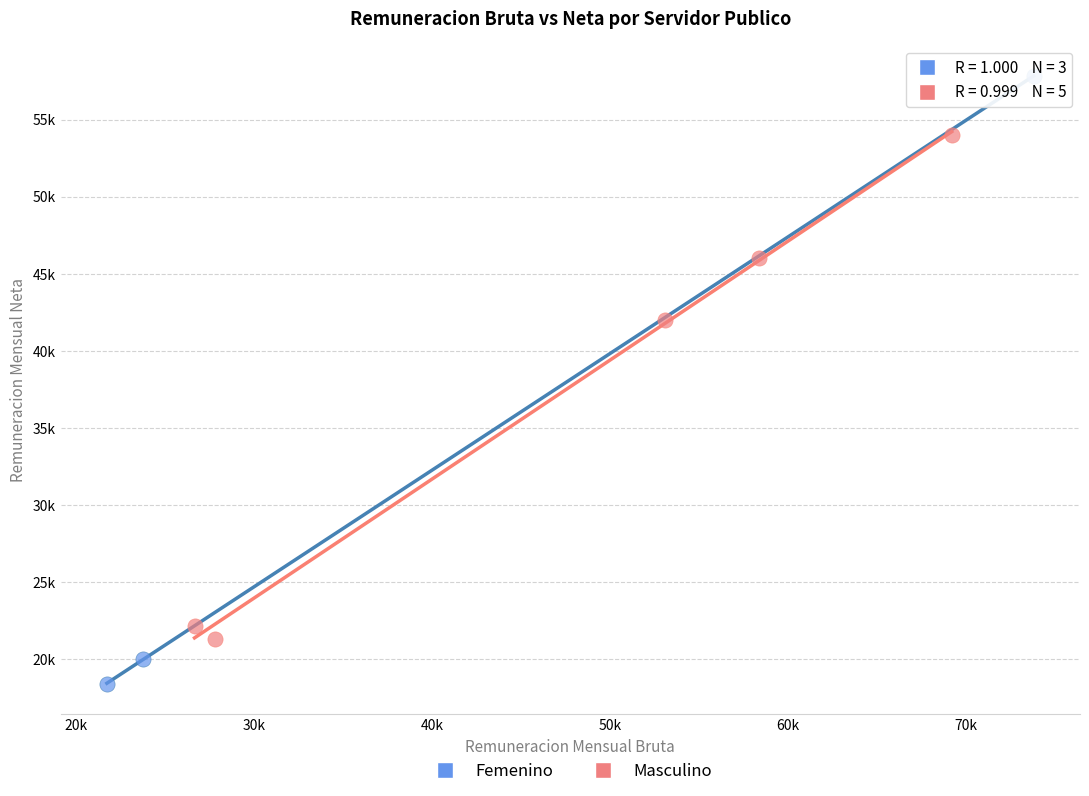

What are all the series names shown in the legend?

Femenino, Masculino